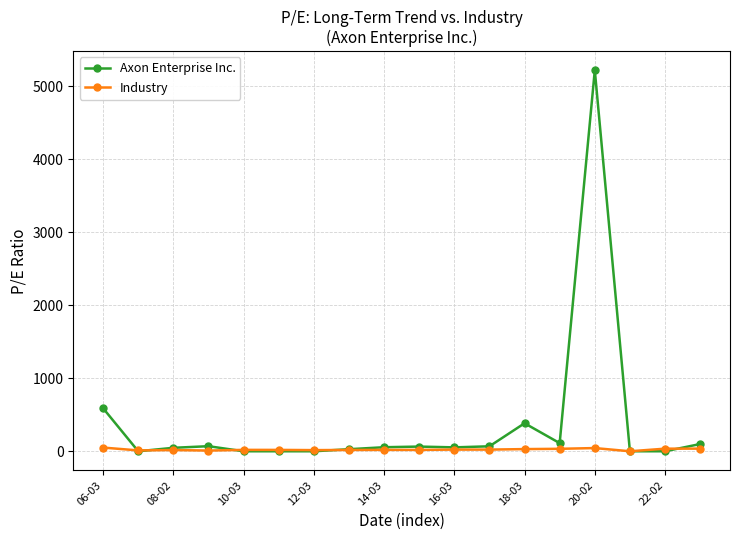

True or false: Industry has more than 0 points higher than both neighbors.

True